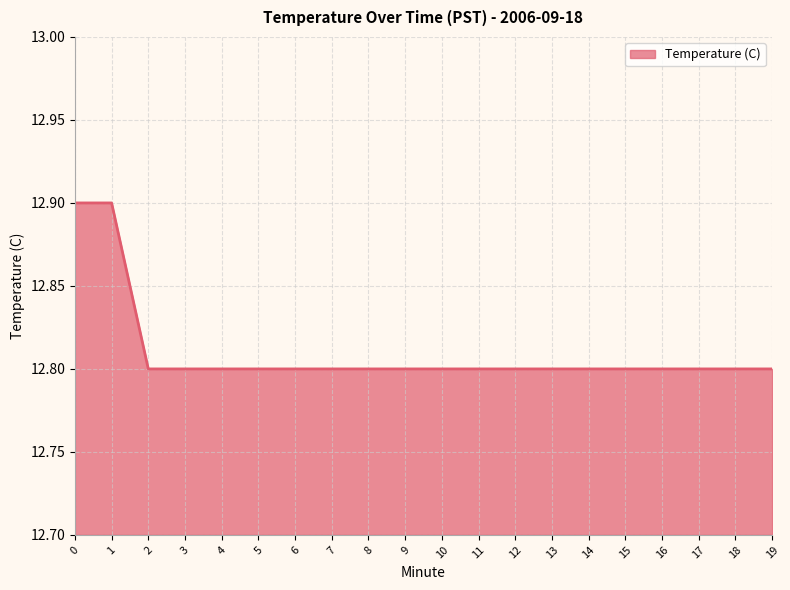

True or false: the data shows 12.8 at 10.

True